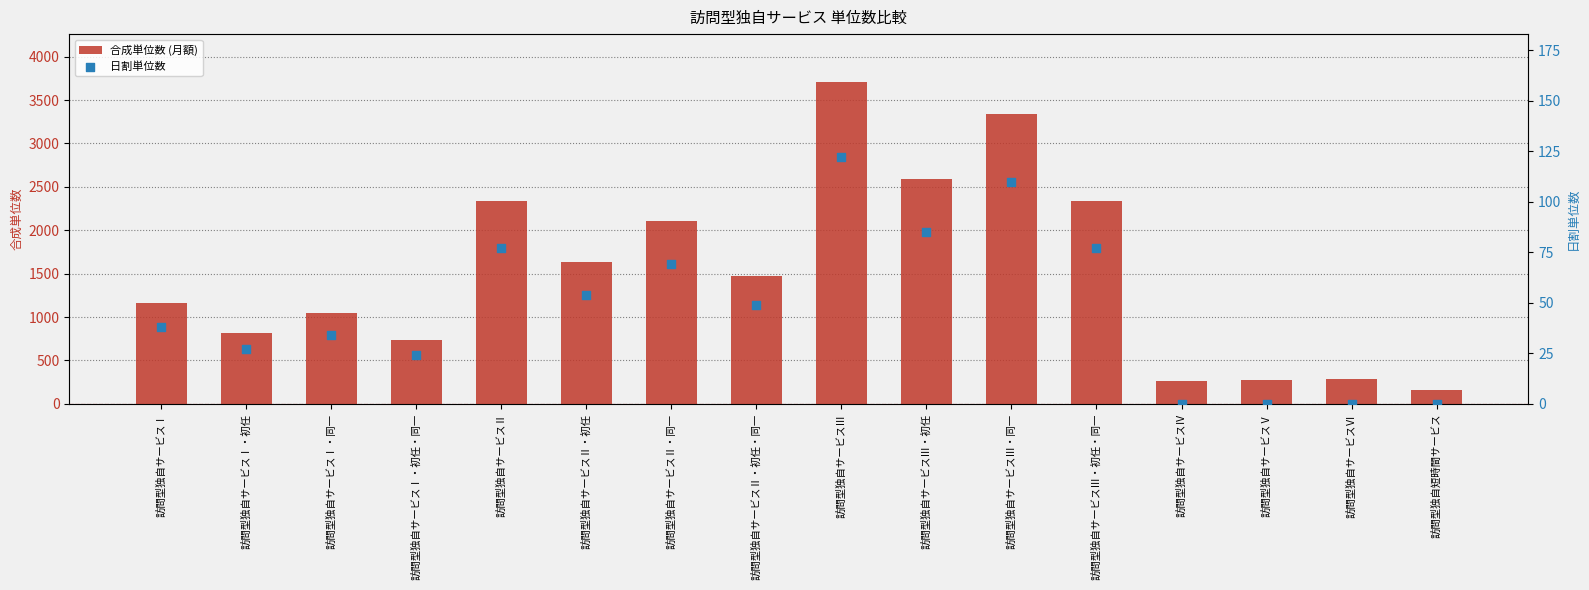

Which series contains the highest Y value?

合成単位数 (月額)